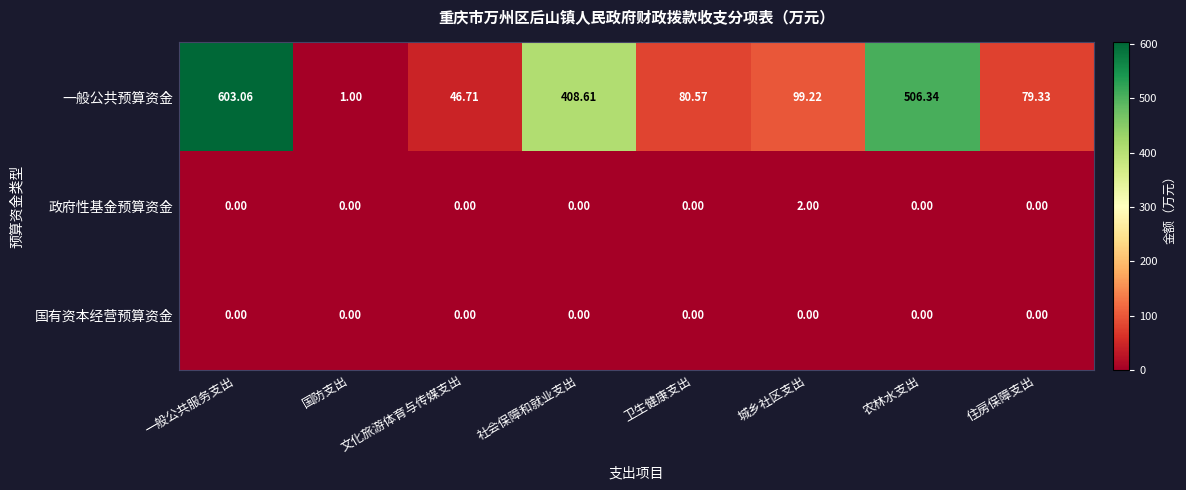

How many distinct data groups are displayed?

3